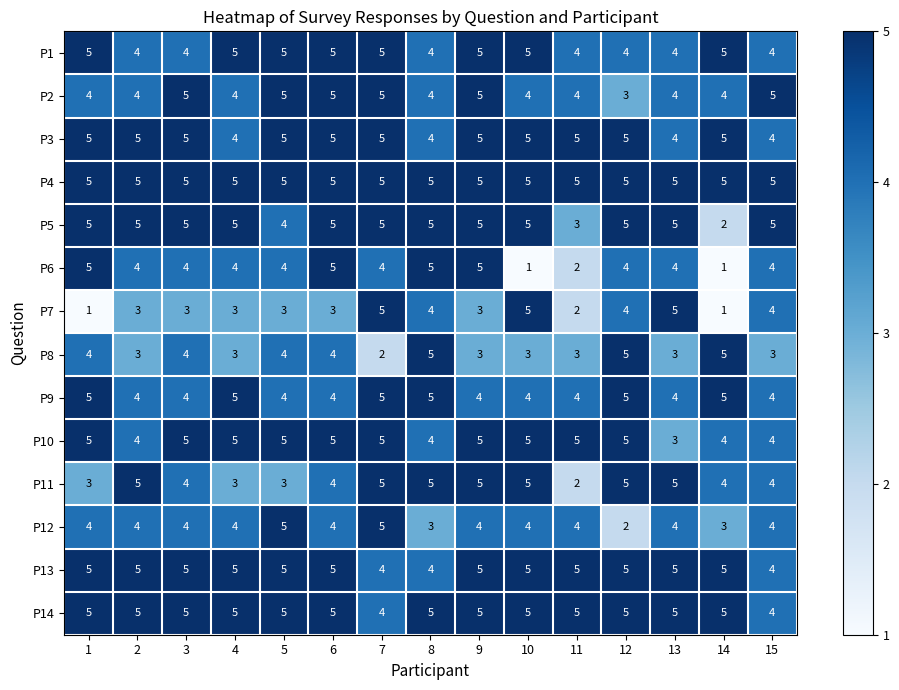

How many data points does each series have?

15